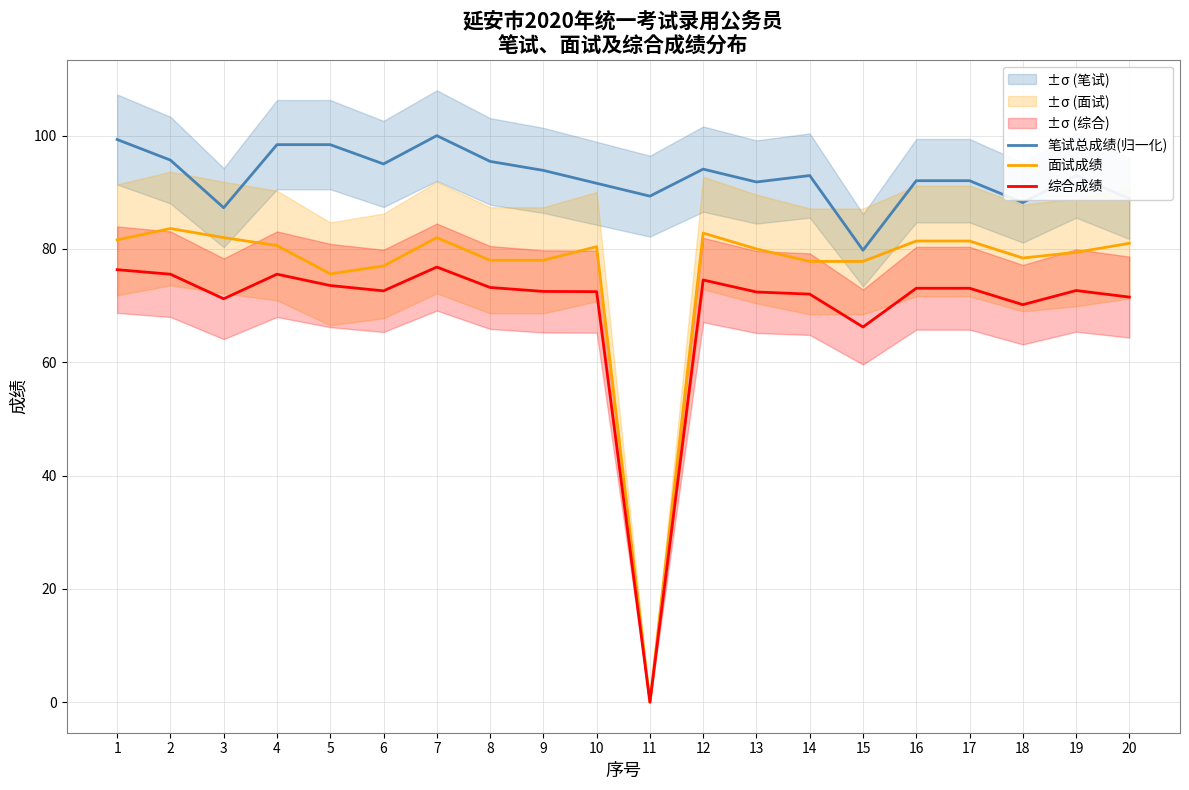

What is the value of the 笔试总成绩(归一化) point at the 10th from the left?

91.6